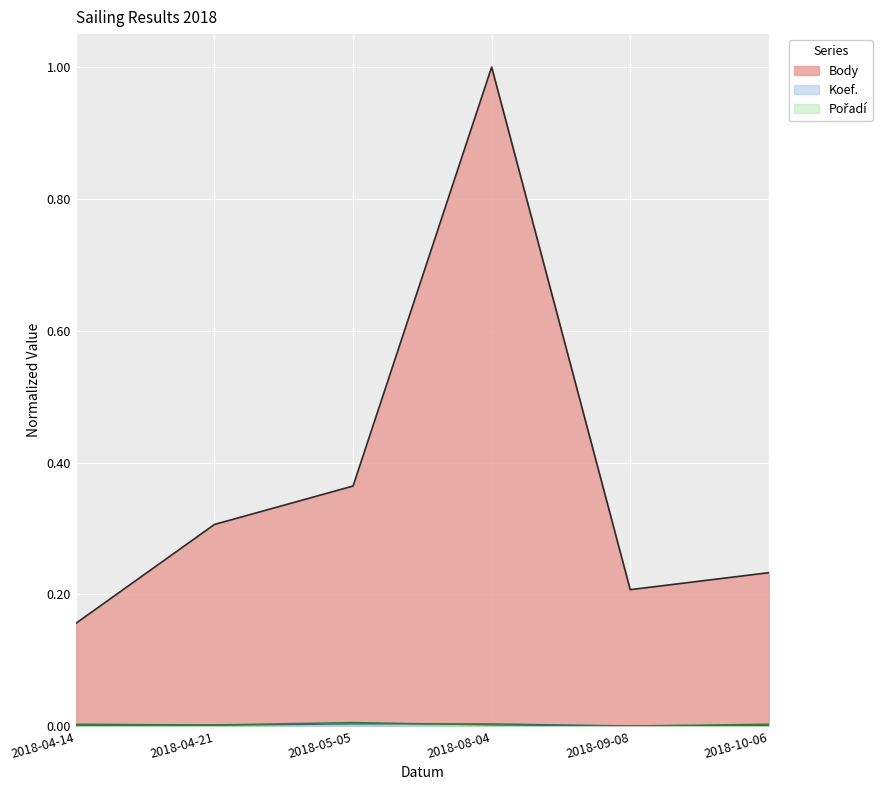

How many lines are shown in the chart?

3